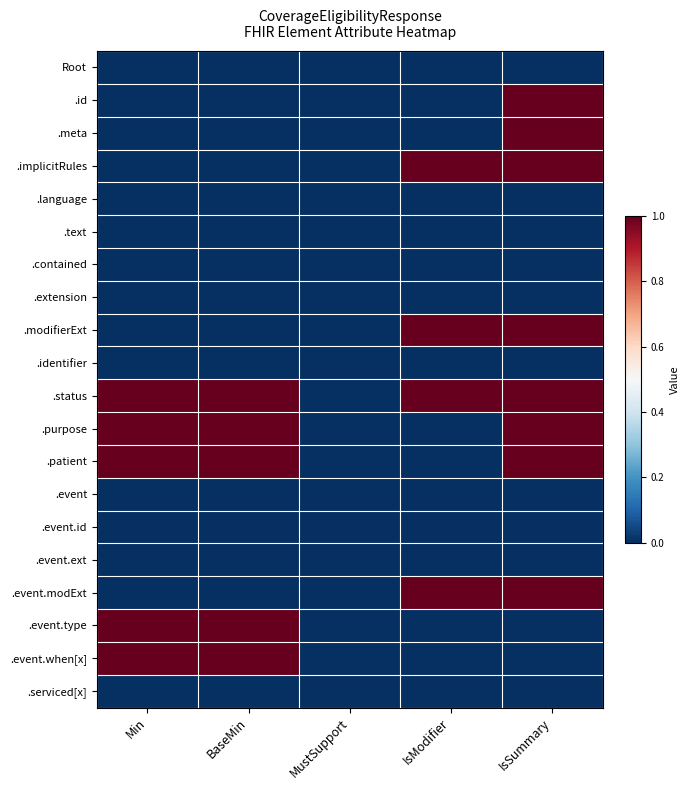

Rank the series at IsSummary from highest to lowest value.

.id, .meta, .implicitRules, .modifierExt, .status, .purpose, .patient, .event.modExt, Root, .language, .text, .contained, .extension, .identifier, .event, .event.id, .event.ext, .event.type, .event.when[x], .serviced[x]